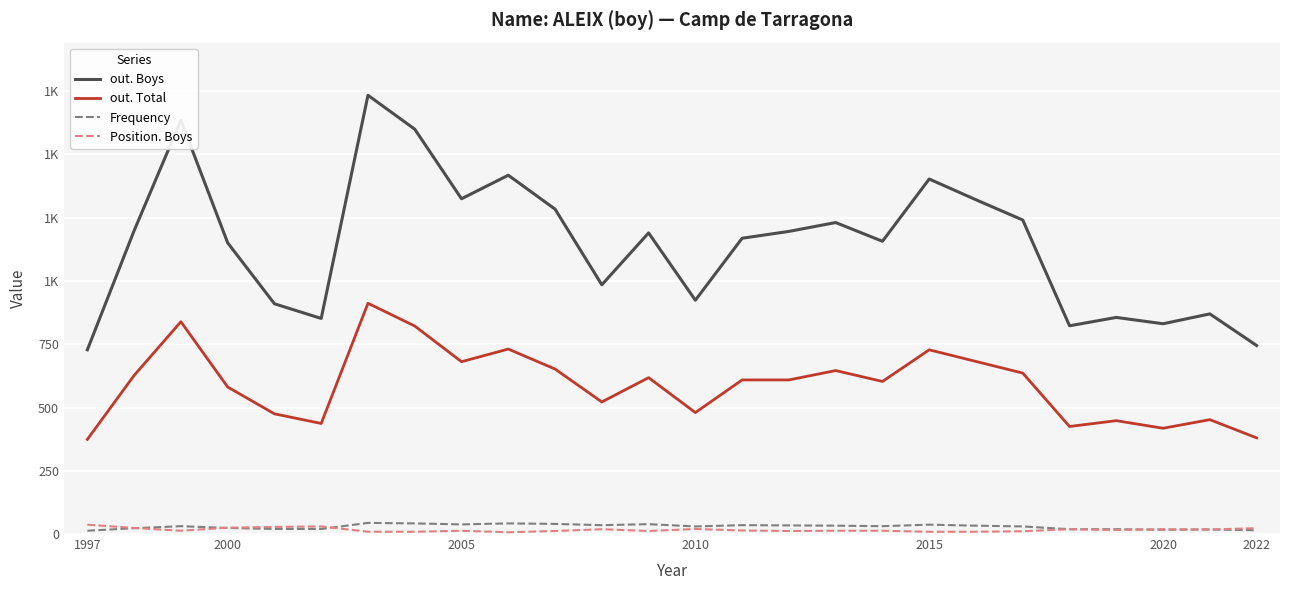

Does the chart display data point markers on the line(s)?

No